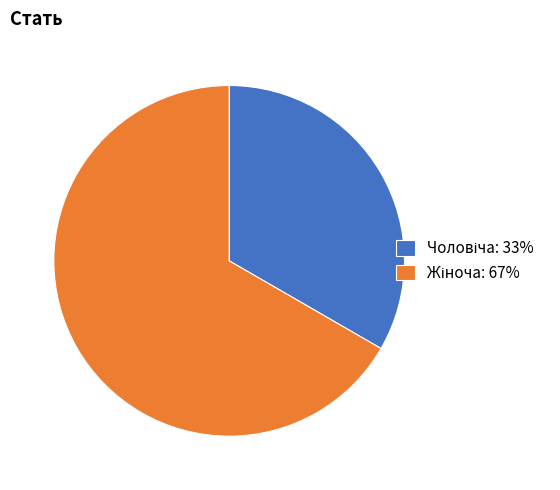

Is Чоловіча the majority of the pie?

No